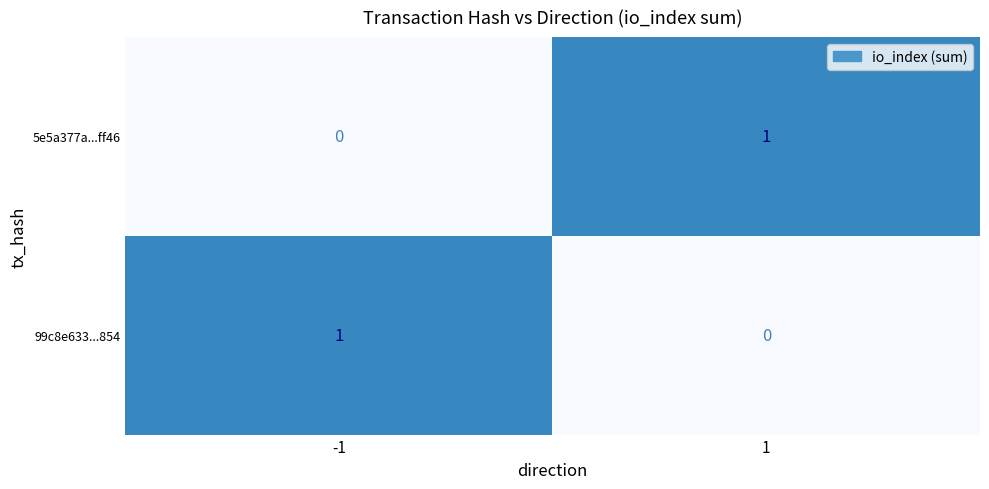

Rank the categories by 99c8e633...854 value from highest to lowest.

-1, 1